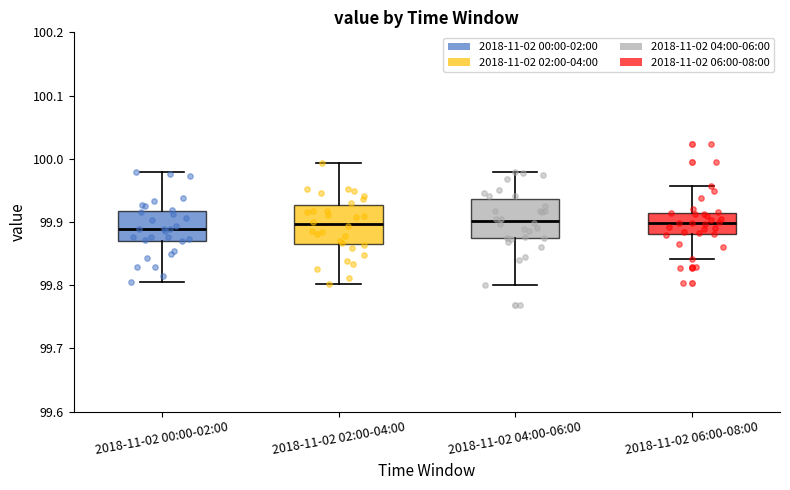

Reading left to right, read every box against the y-axis: the position of its median line, the range the box covers, and the ends of its whiskers. The values are not printed on the chart, so give them approximately, as read against the axis.

2018-11-02 00:00-02:00: median 99.89, box 99.87 to 99.92, whiskers 99.80 to 99.98
2018-11-02 02:00-04:00: median 99.90, box 99.86 to 99.93, whiskers 99.80 to 99.99
2018-11-02 04:00-06:00: median 99.90, box 99.87 to 99.94, whiskers 99.80 to 99.98
2018-11-02 06:00-08:00: median 99.90, box 99.88 to 99.91, whiskers 99.84 to 99.96